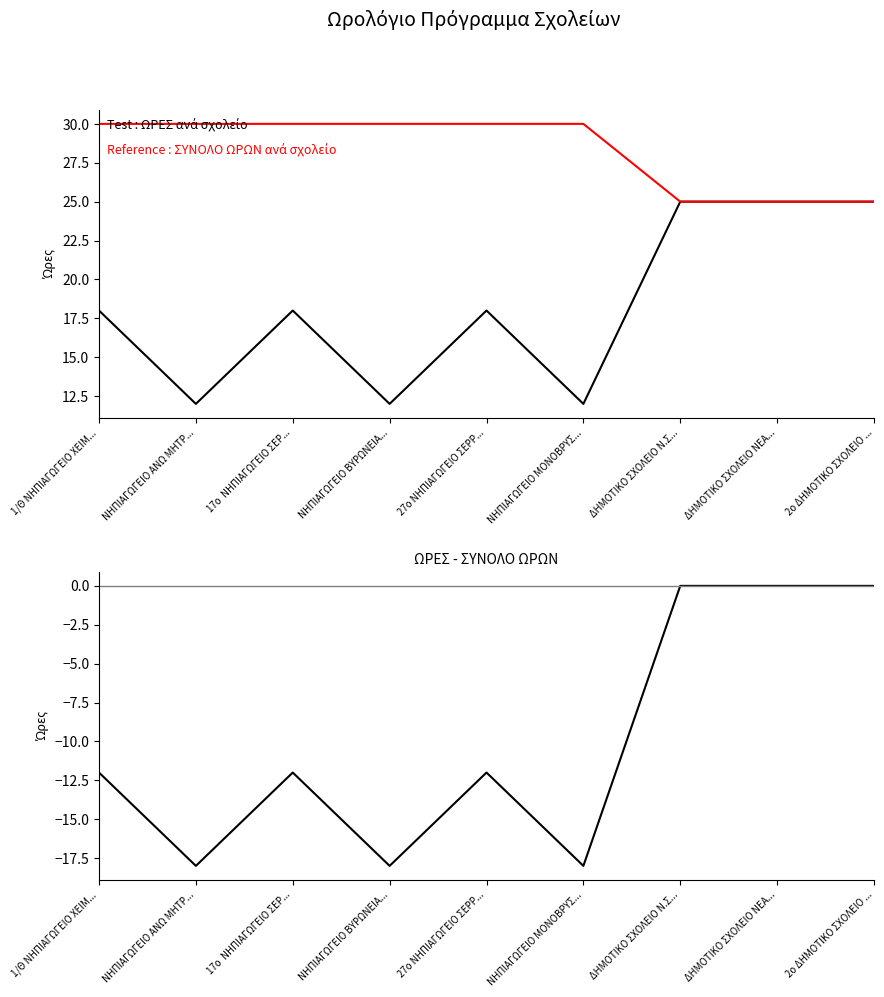

True or false: ΣΥΝΟΛΟ ΩΡΩΝ and ΩΡΕΣ cross at least once.

False